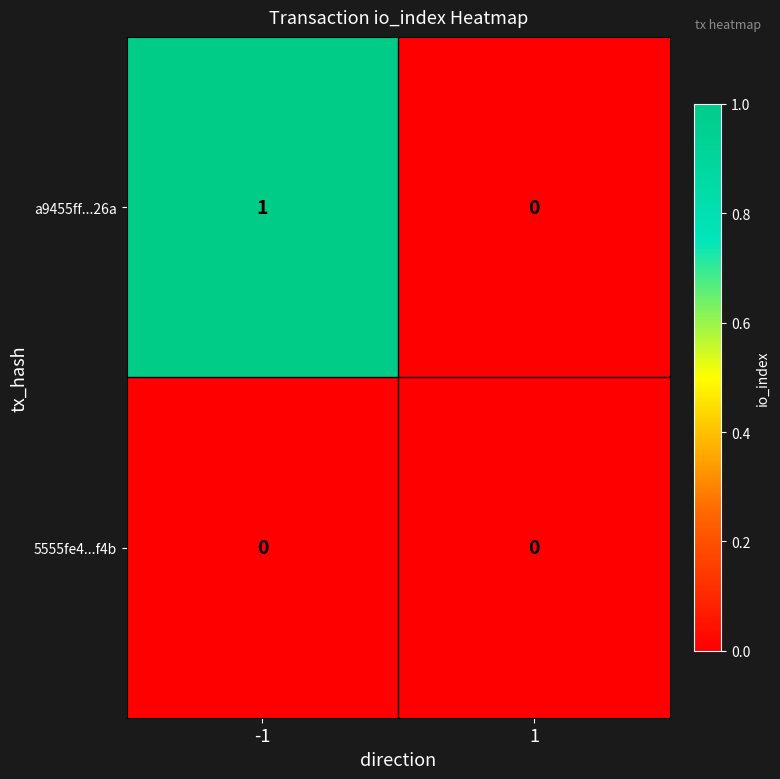

The value of 5555fe4...f4b at -1 is 0. True or false?

True